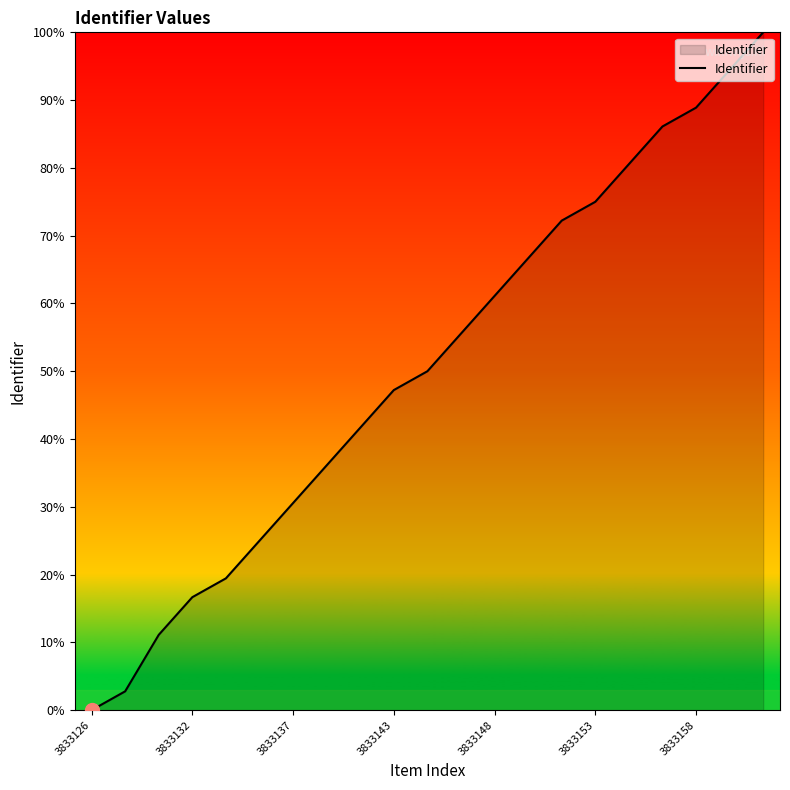

What is the maximum value shown in the chart?

100.0